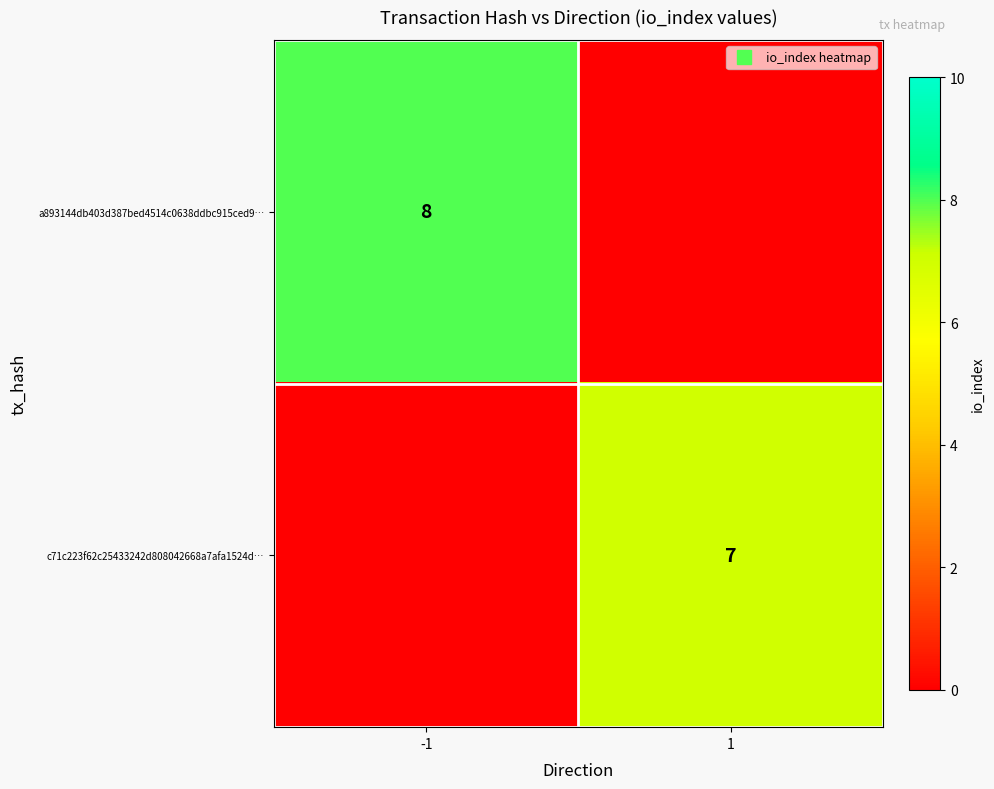

Is it true that a893144db403d387bed4514c0638ddbc915ced9… equals 11 at -1?

False